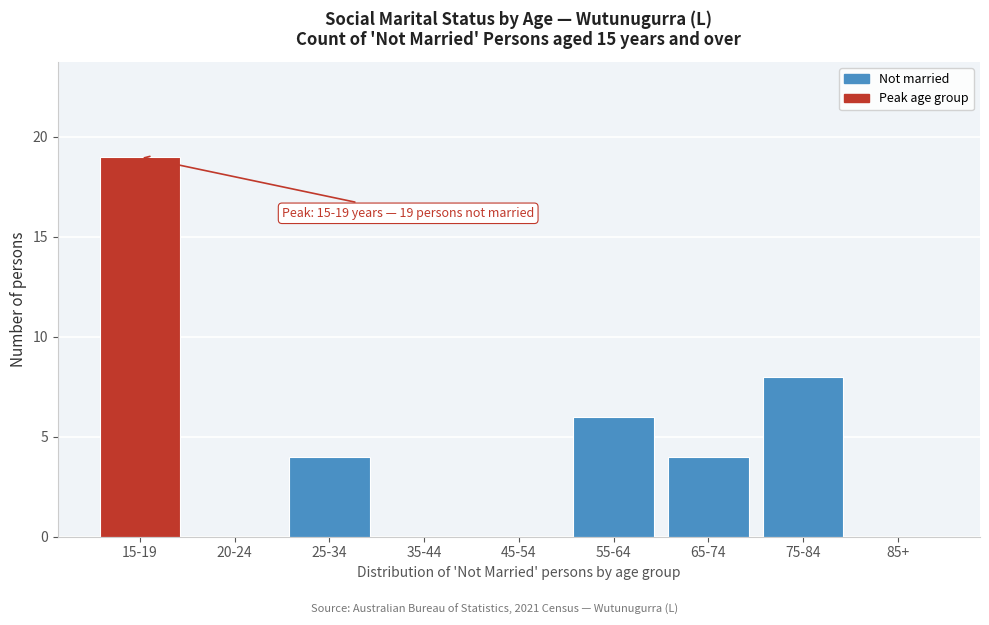

Reading left to right, extract all data points from this chart.

15-19=19	20-24=0	25-34=4	35-44=0	45-54=0	55-64=6	65-74=4	75-84=8	85+=0